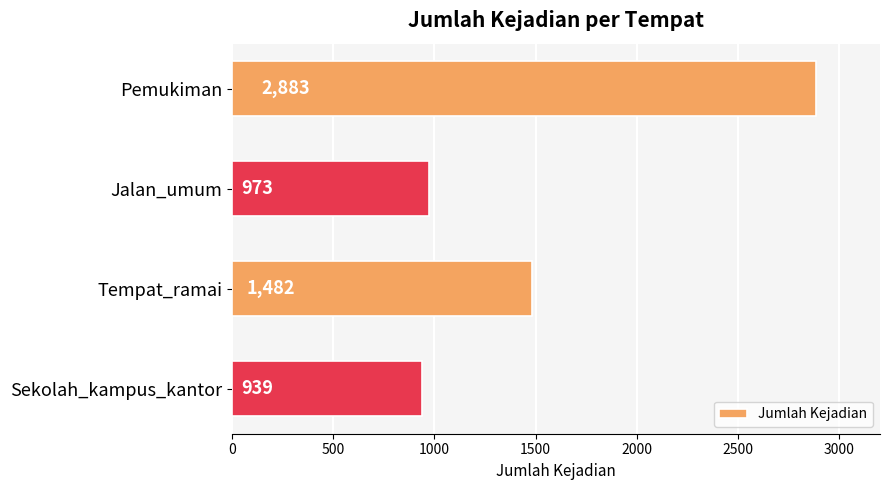

List the labels in order of value, largest first.

Pemukiman, Tempat_ramai, Jalan_umum, Sekolah_kampus_kantor